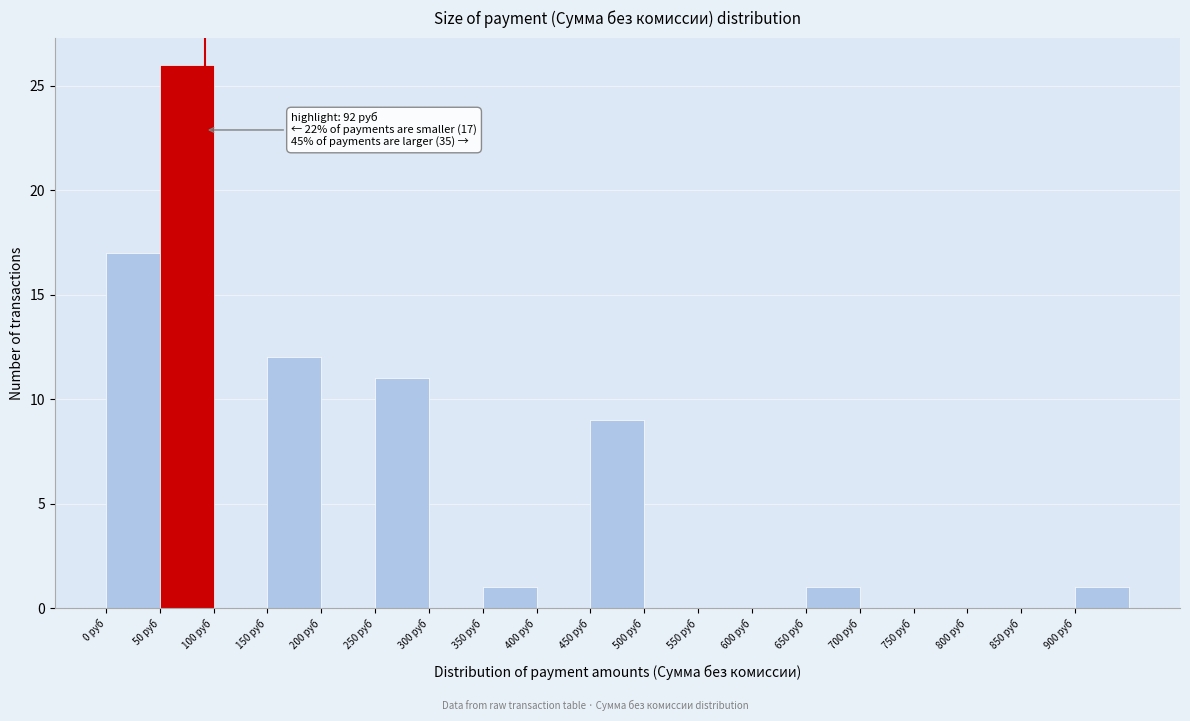

Which range on the x-axis has the tallest bar?

50 to 100